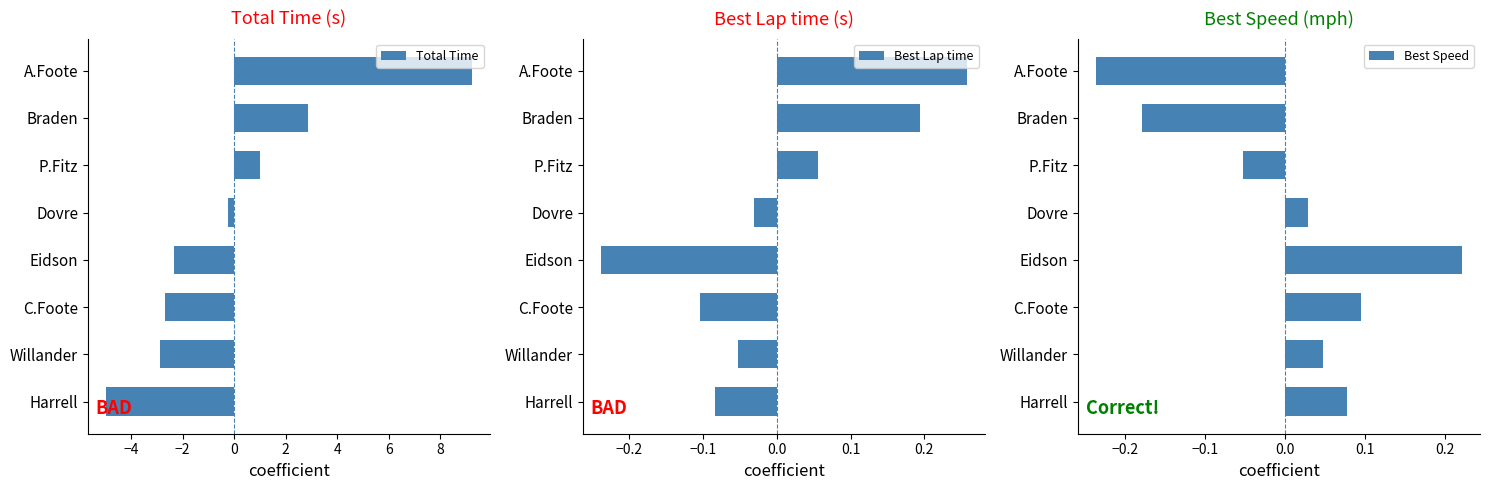

Which series has the widest spread of values?

Total Time